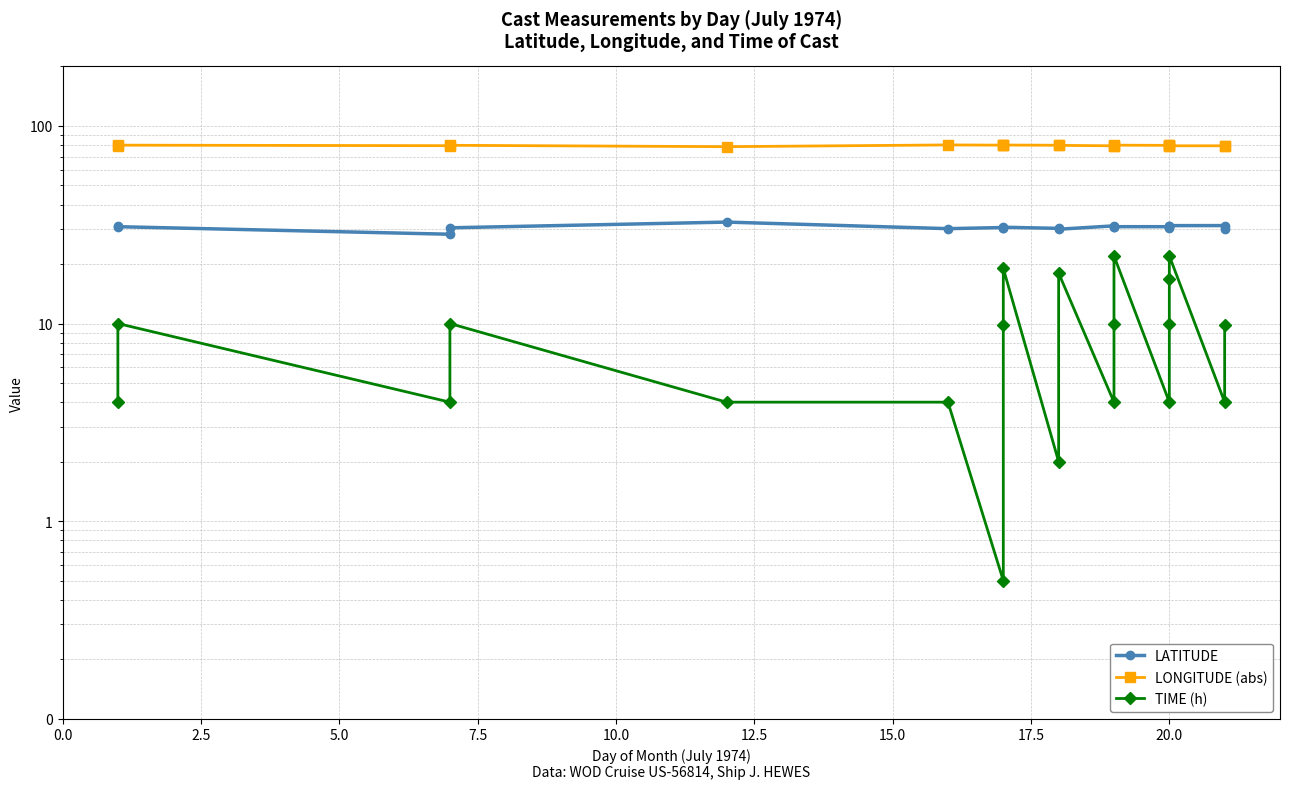

What is the total value across all series at 12.5?

114.3